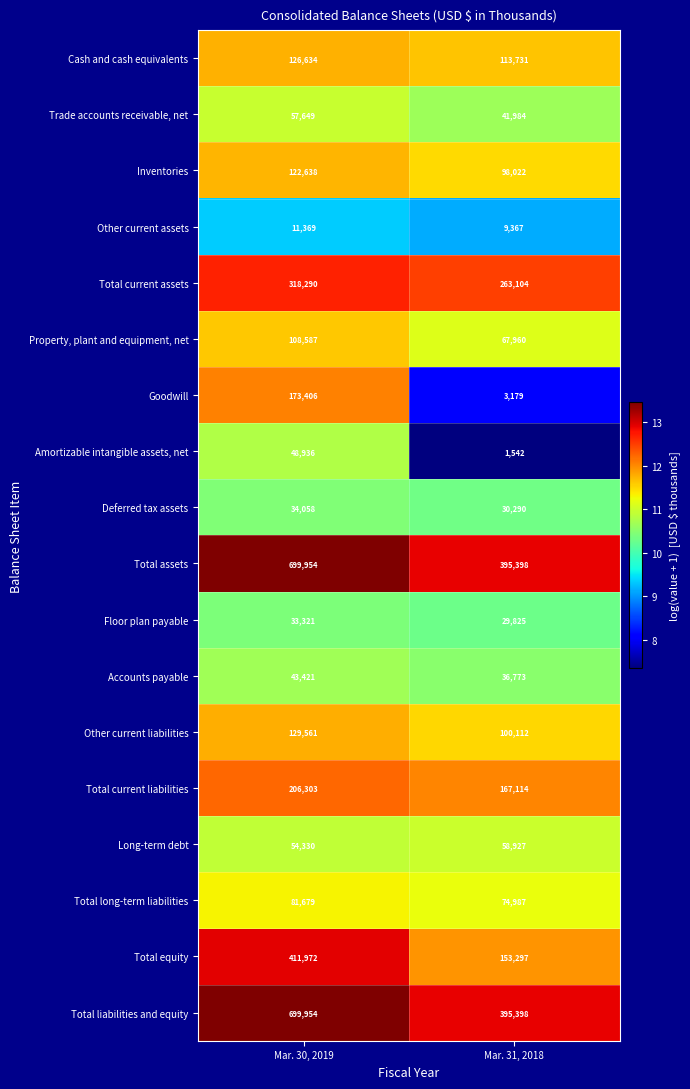

Is it true that Trade accounts receivable, net equals 73198 at Mar. 31, 2018?

False